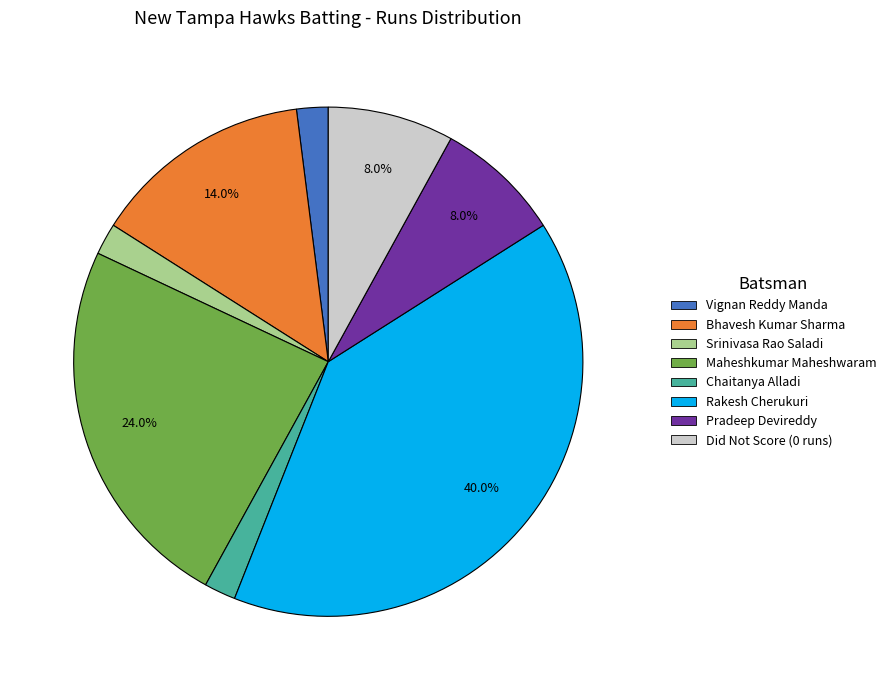

Is there a majority slice in this chart?

No